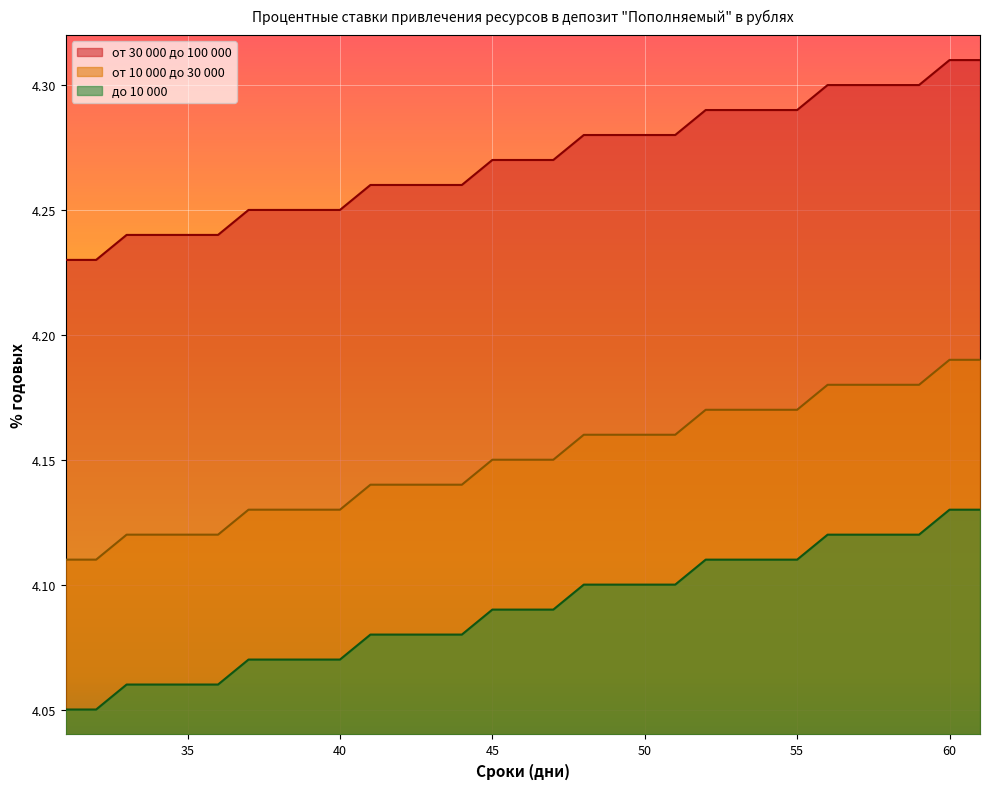

At which category is the sum across all series the highest?

60